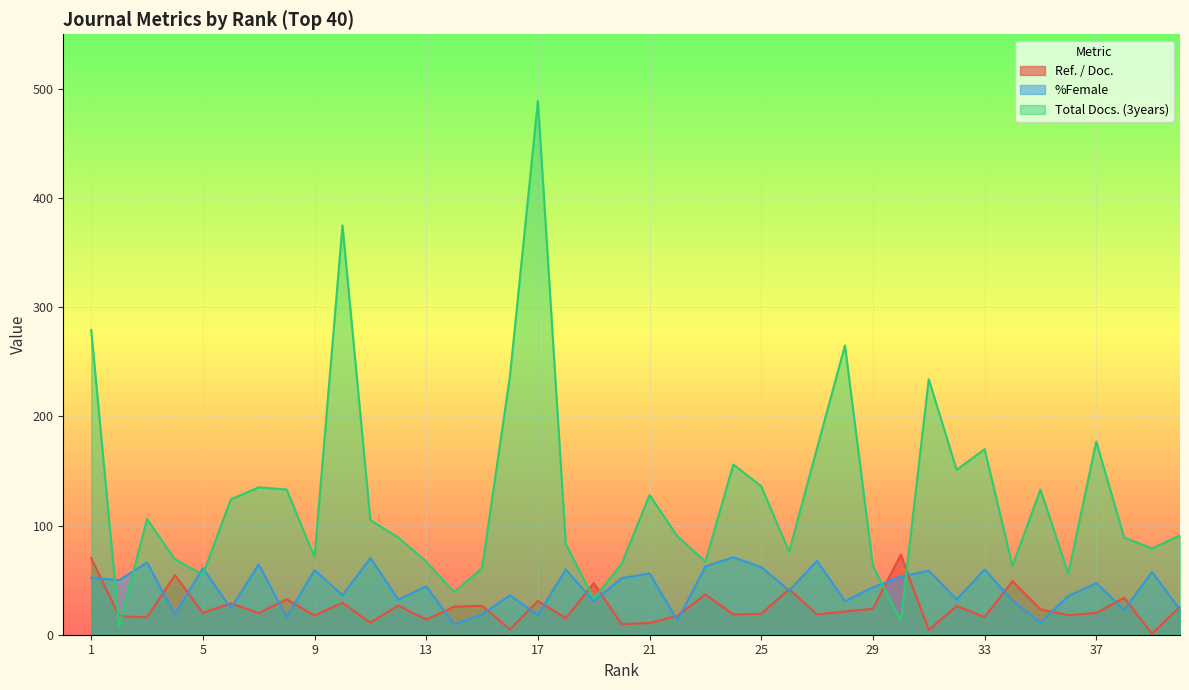

Between 16 and 37, which series saw the biggest shift?

Total Docs. (3years)